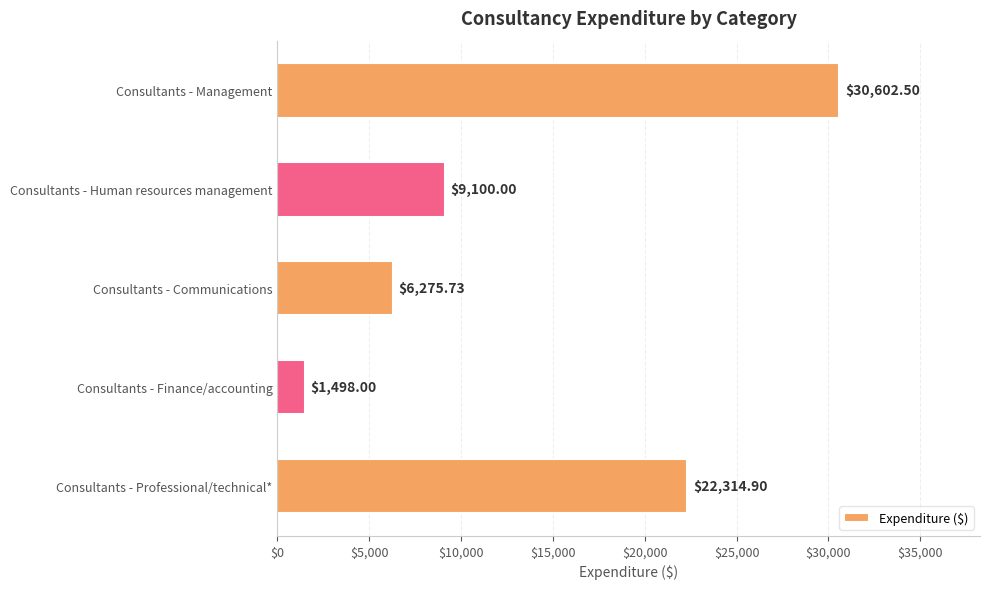

Are the bars horizontal?

Yes